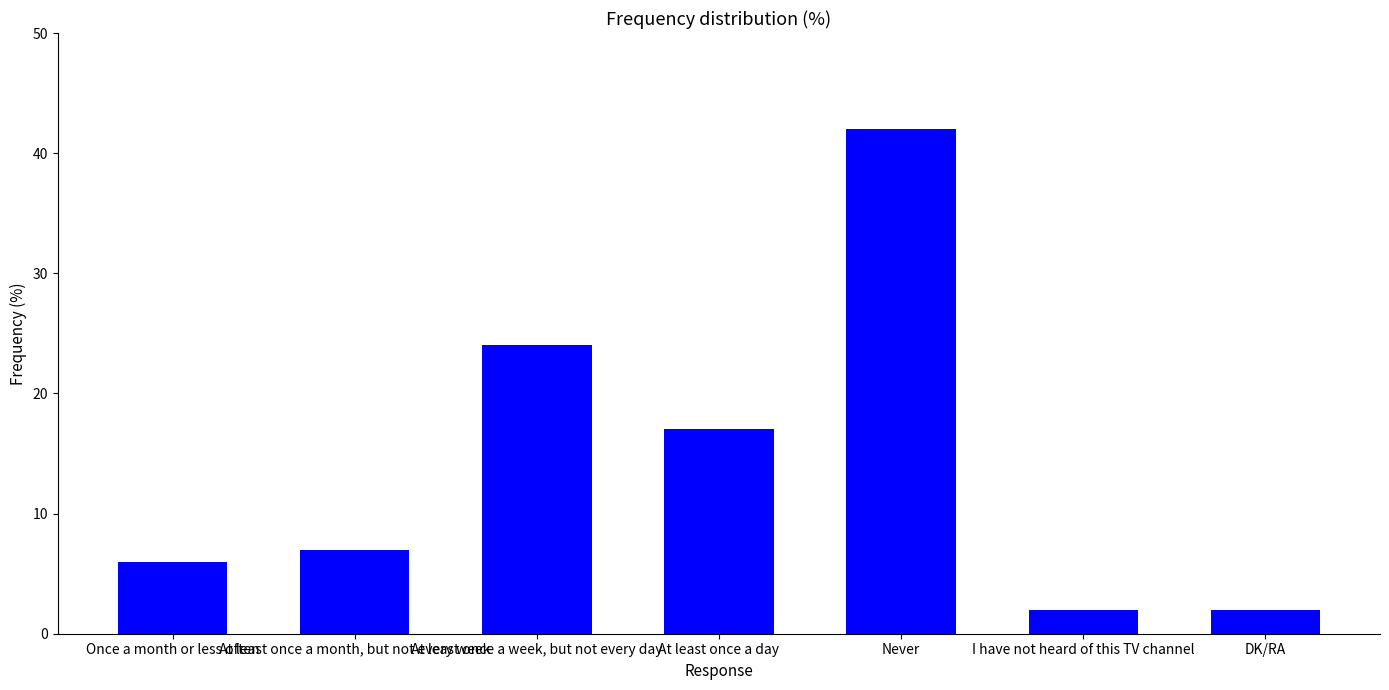

At which label is the value closest to 22?

At least once a week, but not every day